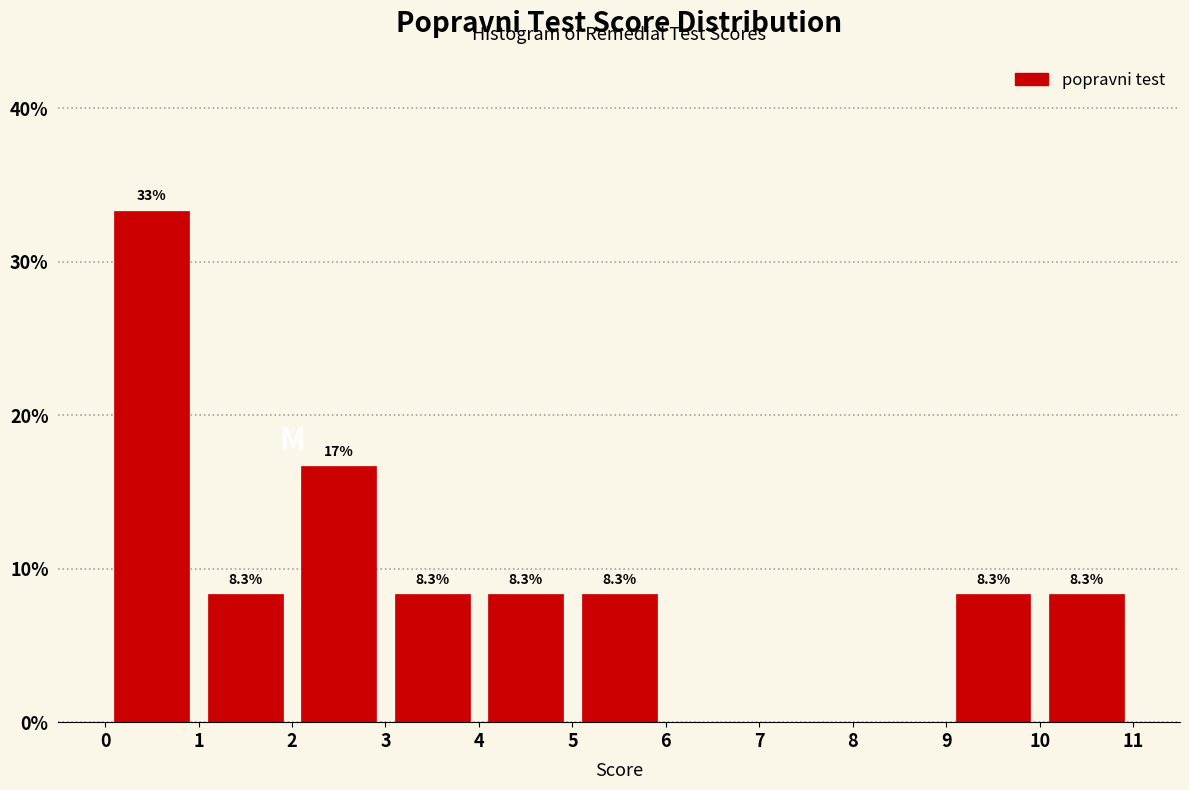

Over which range of the x-axis is the bar tallest?

0 to 1